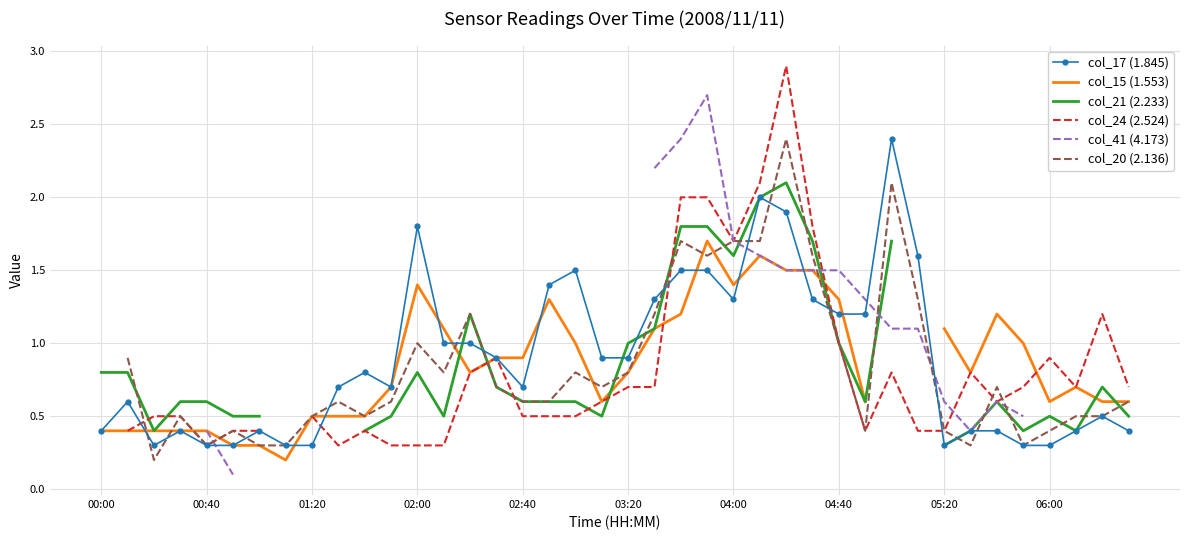

What is the total value across all series at 04:40?

7.0